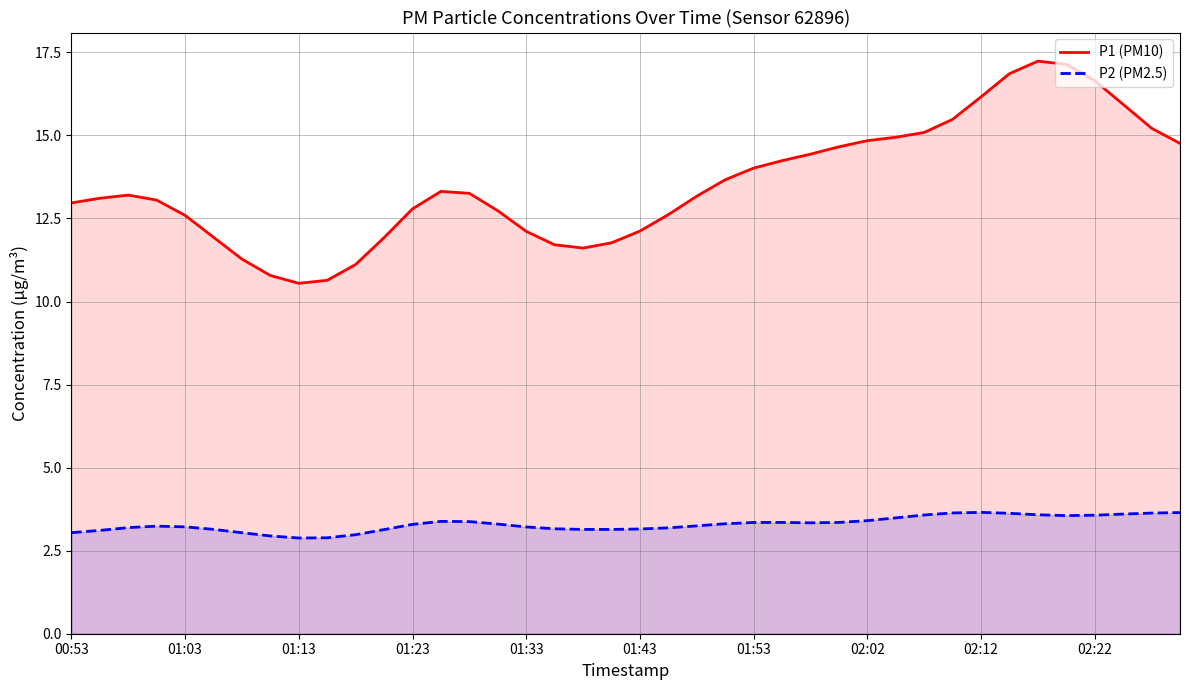

What is the minimum value shown in the chart?

2.9